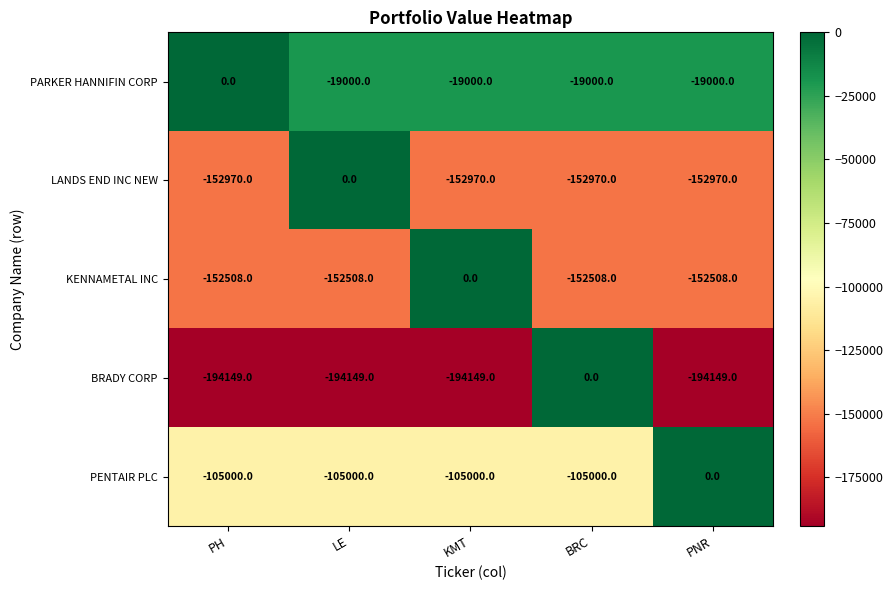

At PH, list the series in order from smallest to largest.

BRADY CORP, LANDS END INC NEW, KENNAMETAL INC, PENTAIR PLC, PARKER HANNIFIN CORP